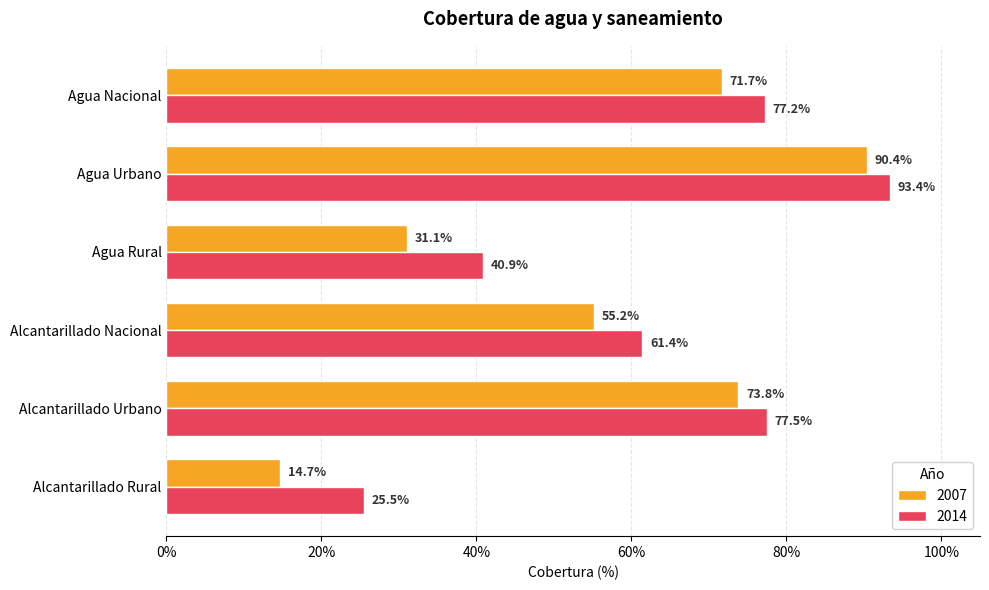

What are all the series names shown in the legend?

2007, 2014